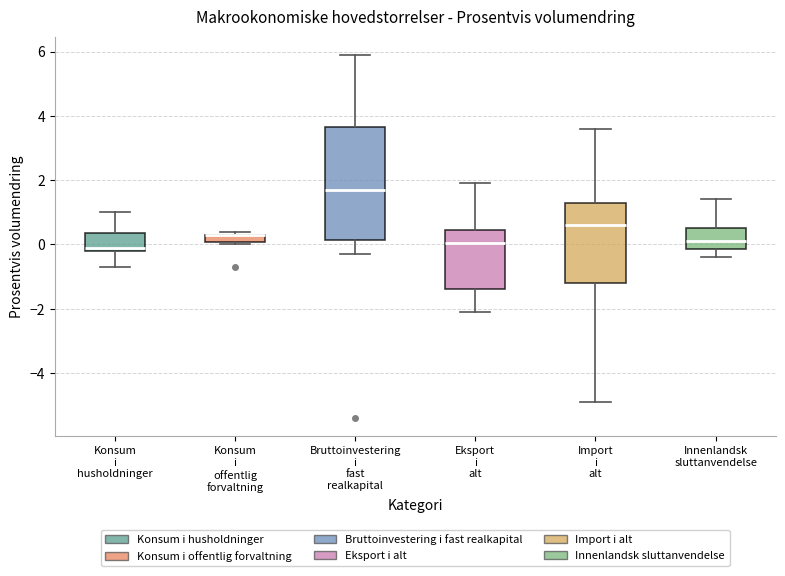

Comparing the boxes themselves (not the whiskers), which one is the tallest?

Bruttoinvestering i fast realkapital